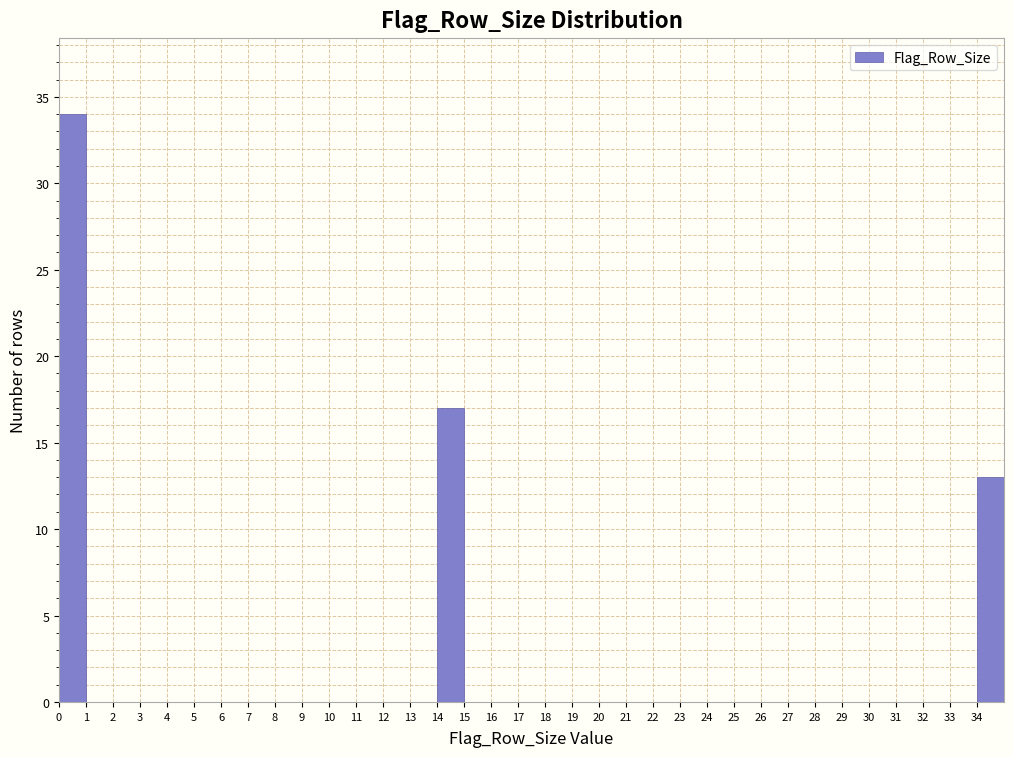

Reading left to right, transcribe this chart: for each bar, give the range it covers on the x-axis and its height. The values are not printed on the chart, so give them approximately, as read against the axis.

0 to 1: 34
1 to 2: 0
2 to 3: 0
3 to 4: 0
4 to 5: 0
5 to 6: 0
6 to 7: 0
7 to 8: 0
8 to 9: 0
9 to 10: 0
10 to 11: 0
11 to 12: 0
12 to 13: 0
13 to 14: 0
14 to 15: 17
15 to 16: 0
16 to 17: 0
17 to 18: 0
18 to 19: 0
19 to 20: 0
20 to 21: 0
21 to 22: 0
22 to 23: 0
23 to 24: 0
24 to 25: 0
25 to 26: 0
26 to 27: 0
27 to 28: 0
28 to 29: 0
29 to 30: 0
30 to 31: 0
31 to 32: 0
32 to 33: 0
33 to 34: 0
34 to 35: 13